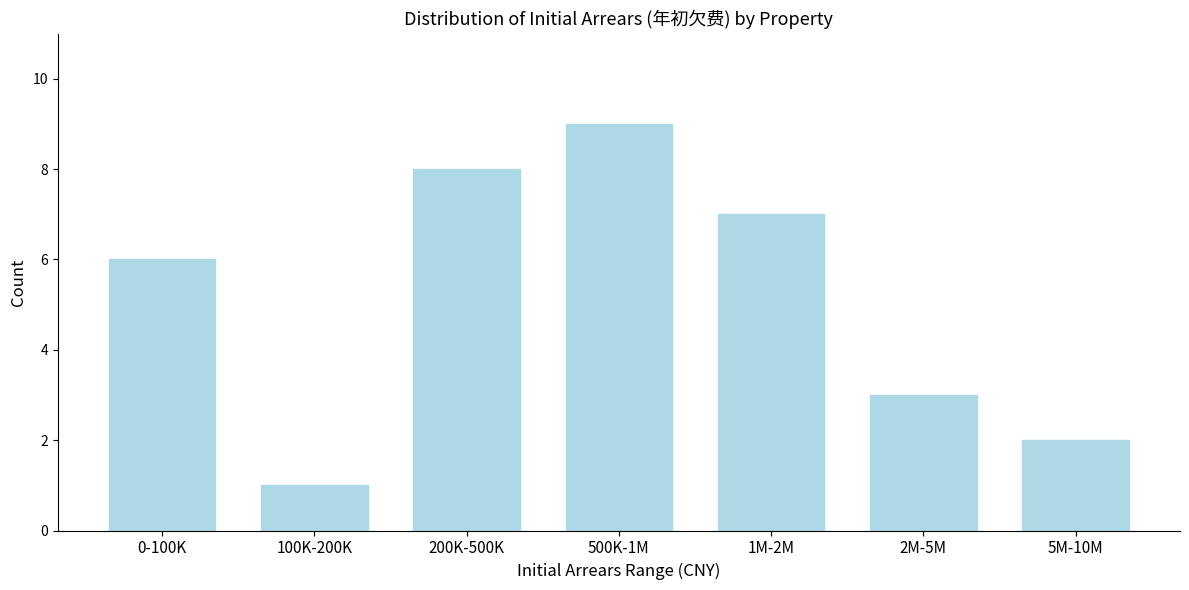

Reading left to right, transcribe all the data shown in this chart.

6	1	8	9	7	3	2